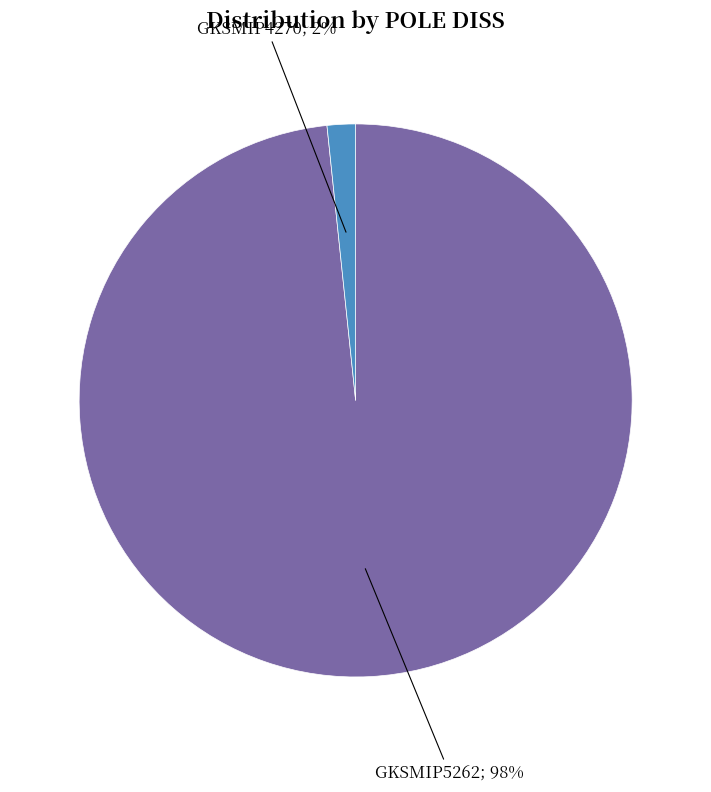

Count the number of slices in the pie.

2